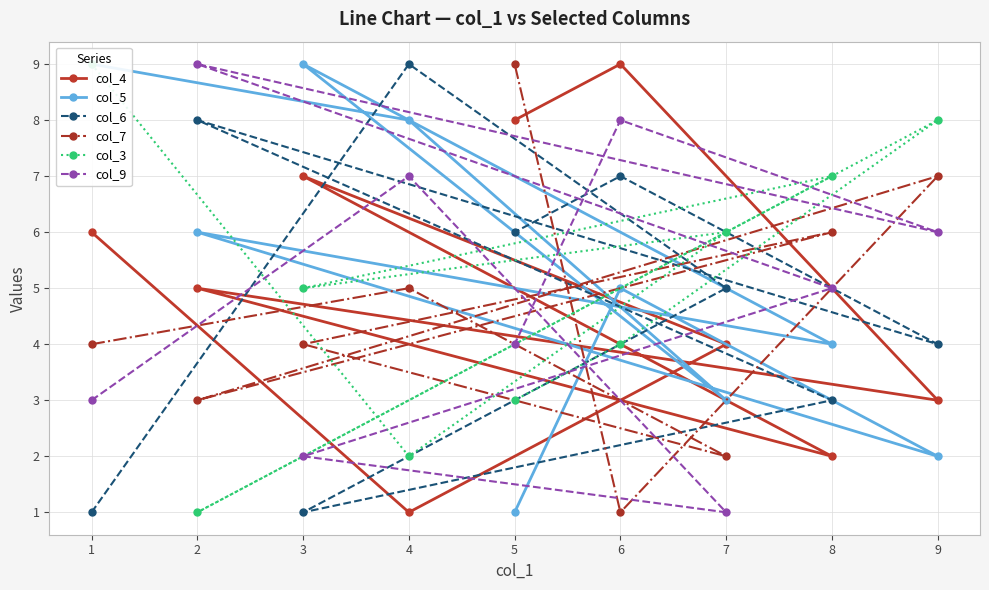

Is it true that col_9 equals 5 at 8?

True